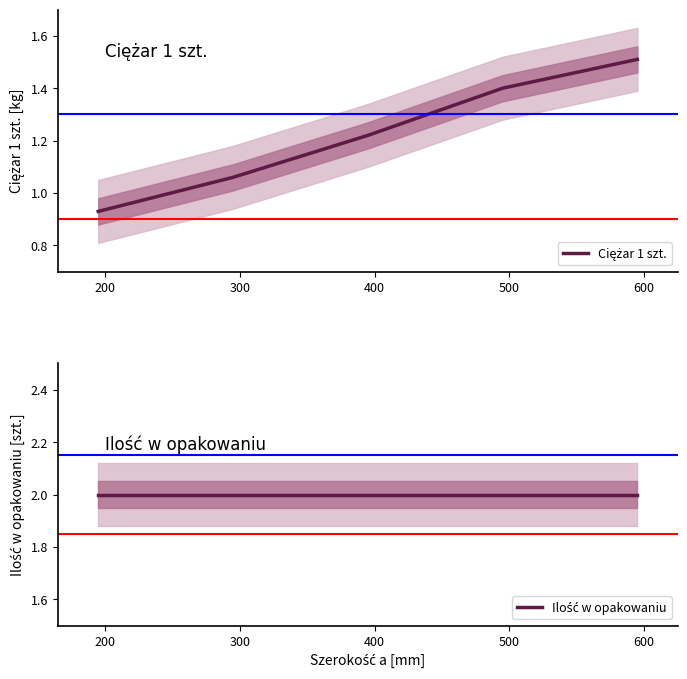

What is the greatest value displayed?

2.0